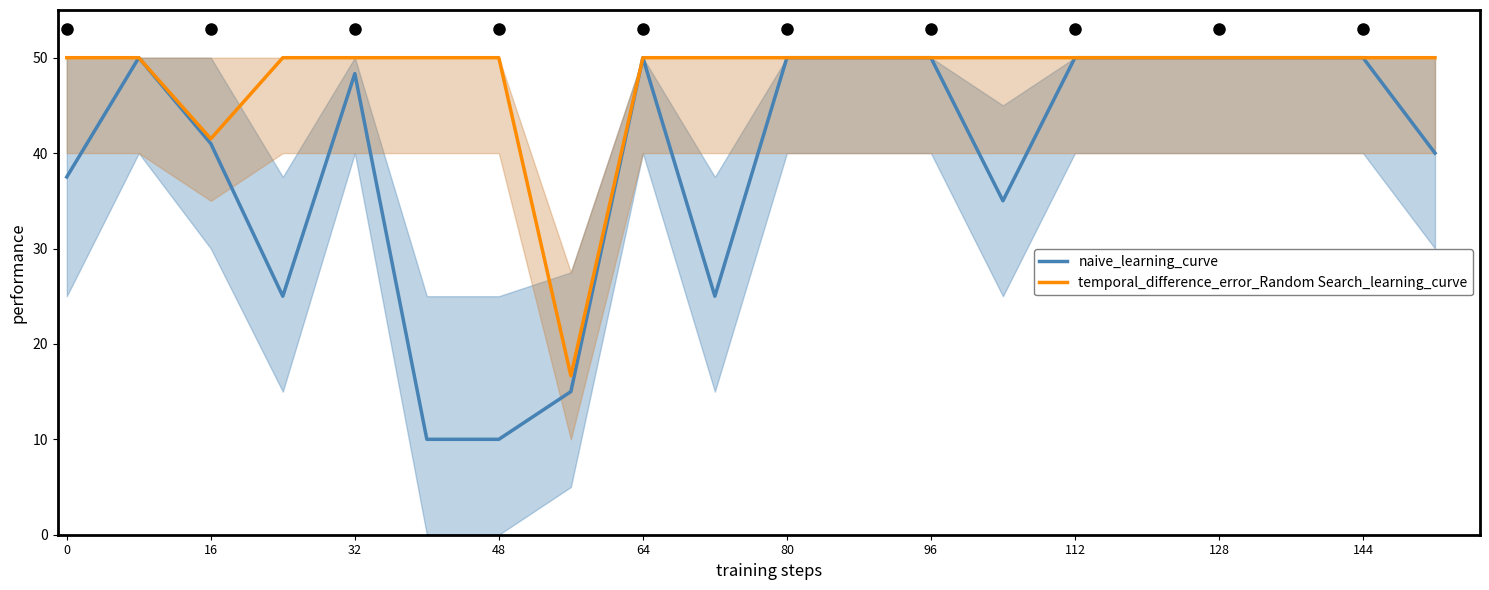

True or false: temporal_difference_error_Random Search_learning_curve and naive_learning_curve intersect in this chart.

False